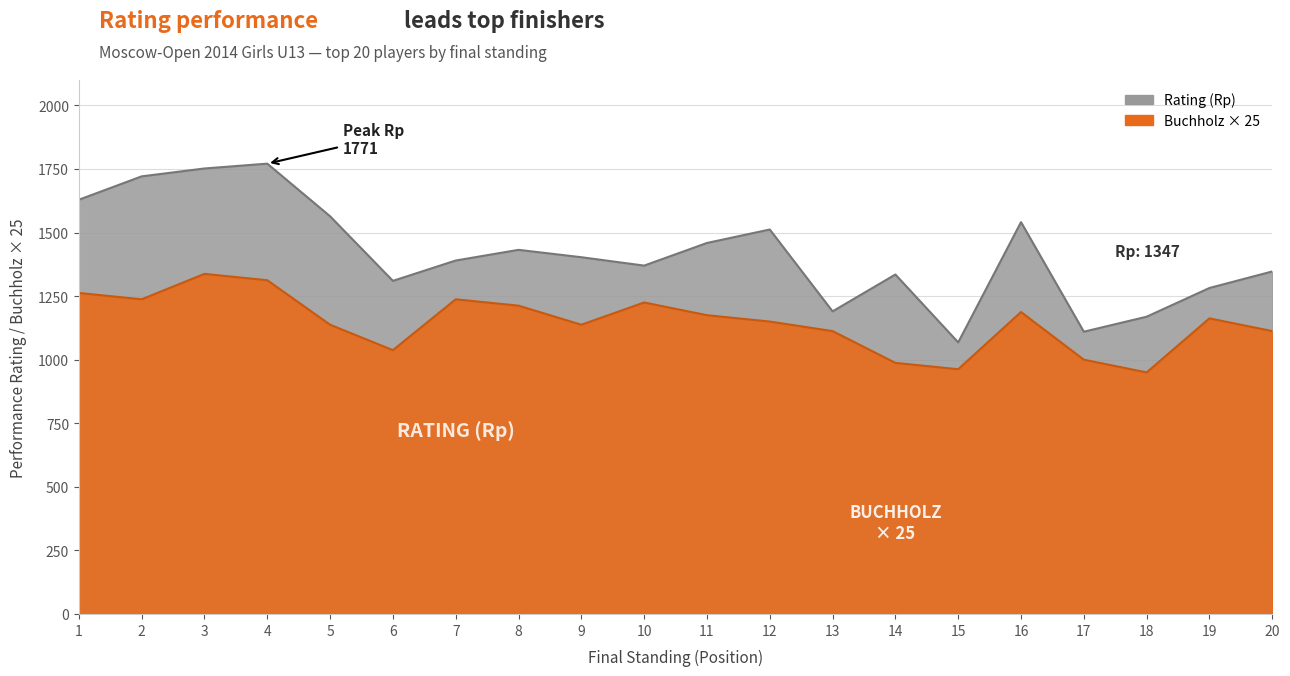

Reading left to right, transcribe all the data shown in this chart.

Rating (Rp): 1=1629.0	2=1721.0	3=1752.0	4=1771.0	5=1564.0	6=1310.0	7=1390.0	8=1432.0	9=1403.0	10=1370.0	11=1459.0	12=1512.0	13=1190.0	14=1335.0	15=1068.0	16=1541.0	17=1110.0	18=1169.0	19=1282.0	20=1347.0
Buchholz (Доп1): 1=1262.5	2=1237.5	3=1337.5	4=1312.5	5=1137.5	6=1037.5	7=1237.5	8=1212.5	9=1137.5	10=1225.0	11=1175.0	12=1150.0	13=1112.5	14=987.5	15=962.5	16=1187.5	17=1000.0	18=950.0	19=1162.5	20=1112.5